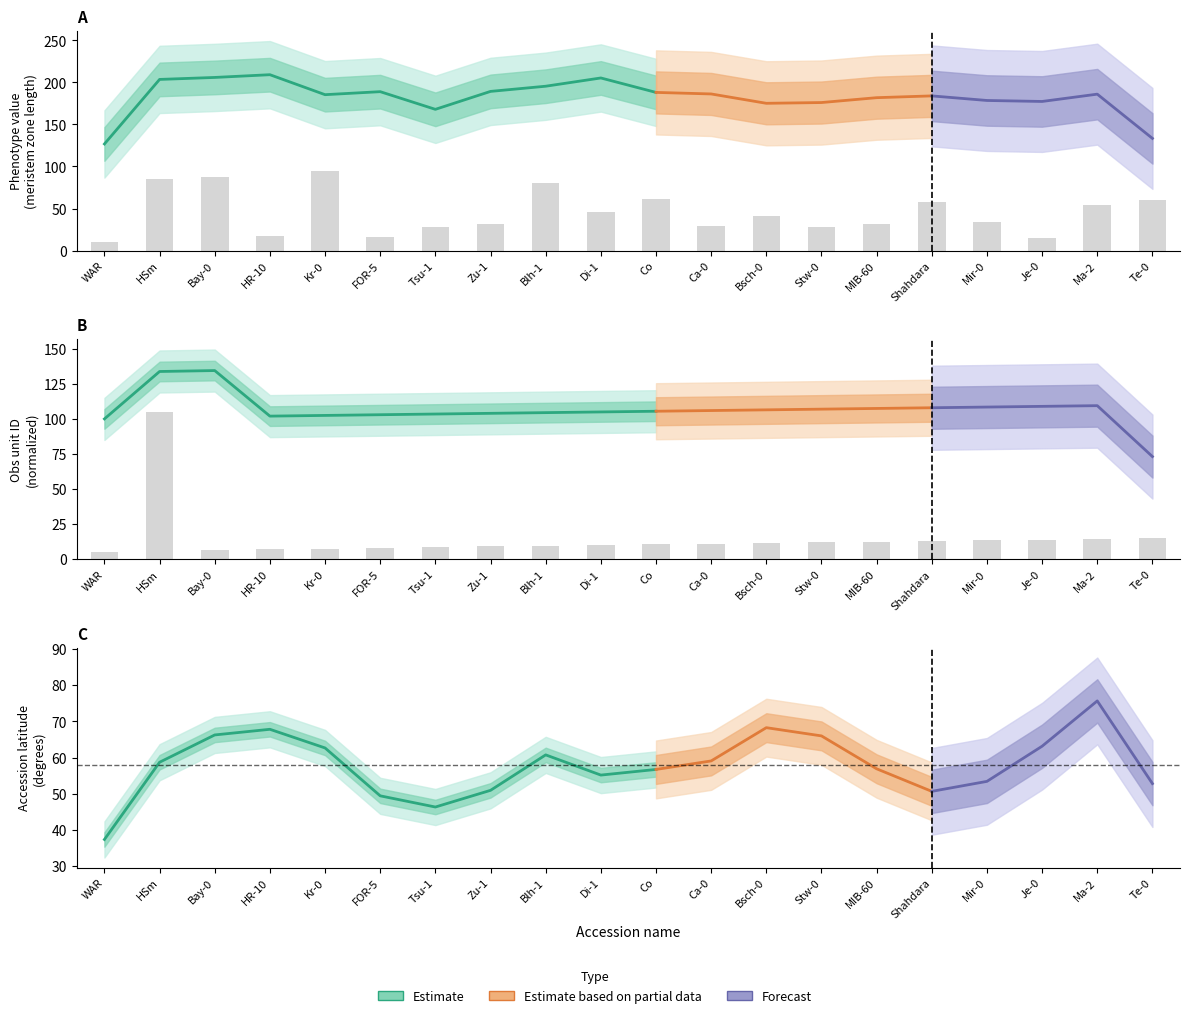

How many groups of bars are there?

20